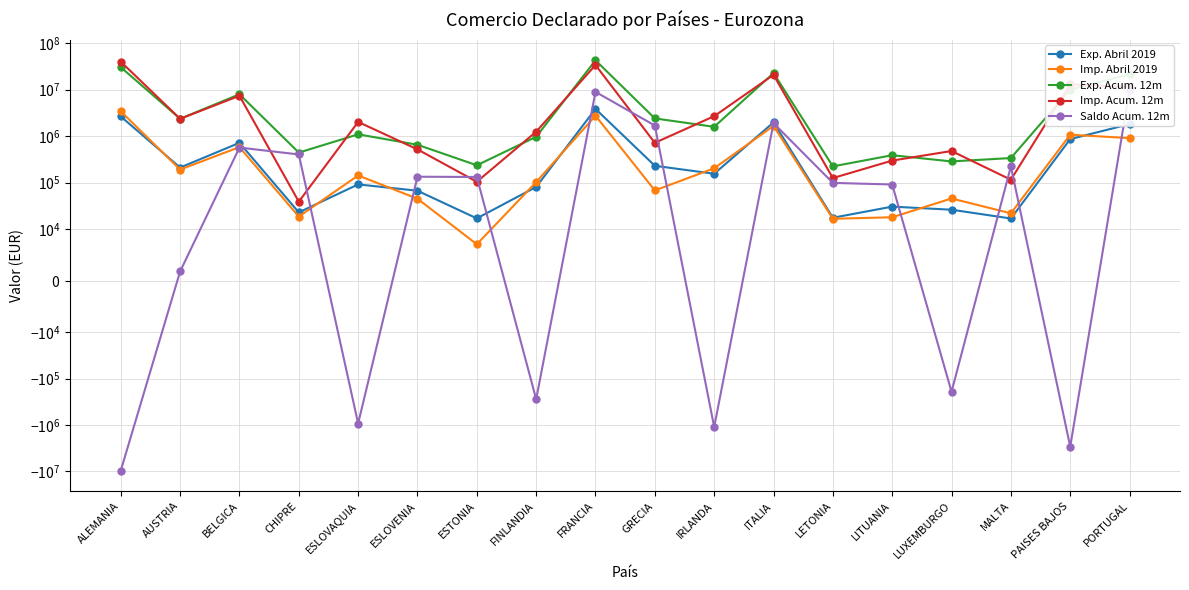

Is the value of Exp. Acum. 12m at LETONIA greater than the value of Exp. Abril 2019 at ESLOVAQUIA?

Yes